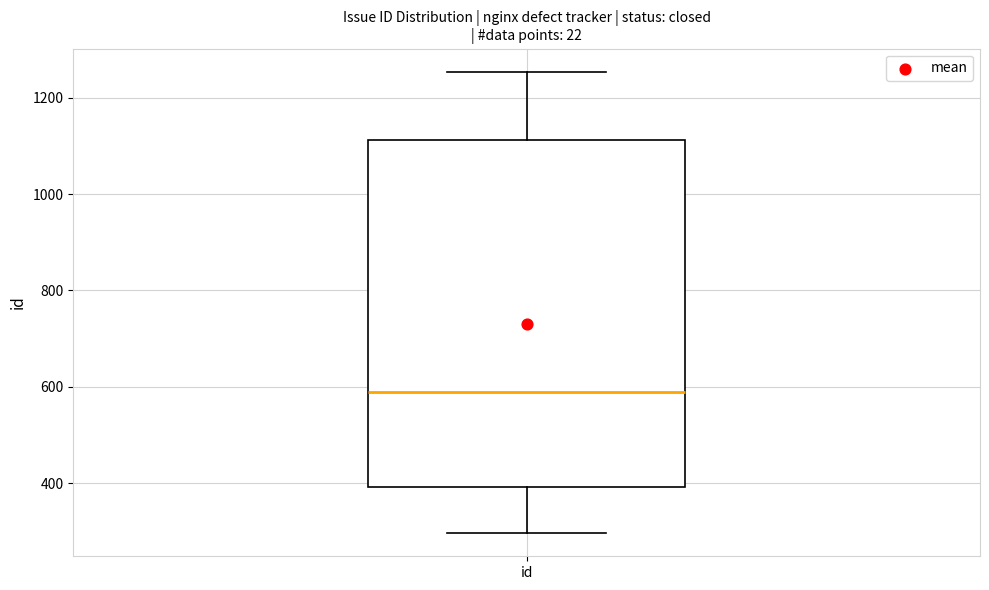

Transcribe this box plot: give where the median line is, the range the box spans, and where the two whiskers end, as read against the y-axis. The values are not printed on the chart, so give them approximately, as read against the axis.

median 600, box 400 to 1120, whiskers 300 to 1260